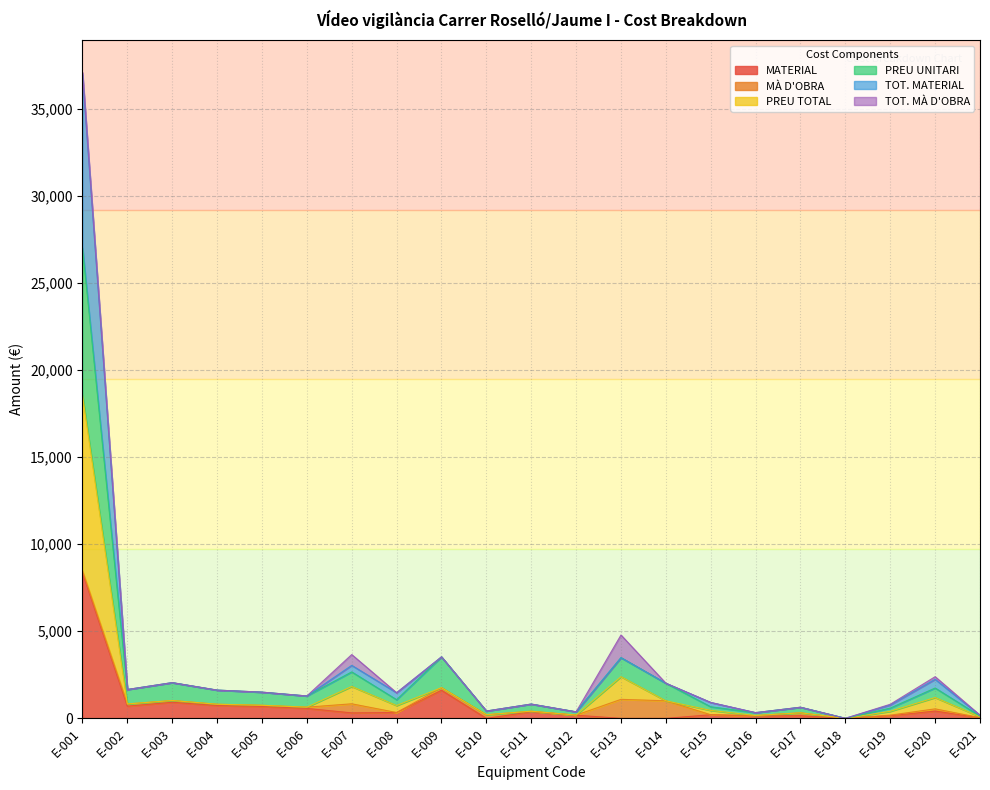

Is it true that MATERIAL equals 13739.6 at E-001?

False